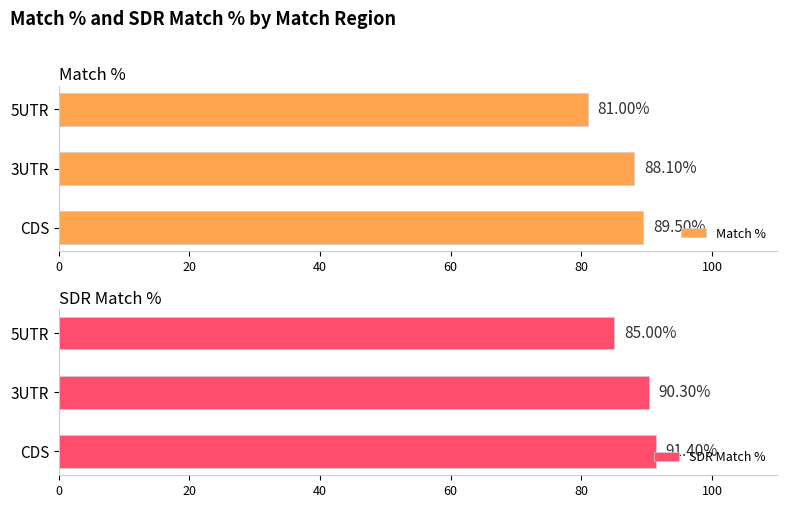

What is the average value of the Match % series?

86.2